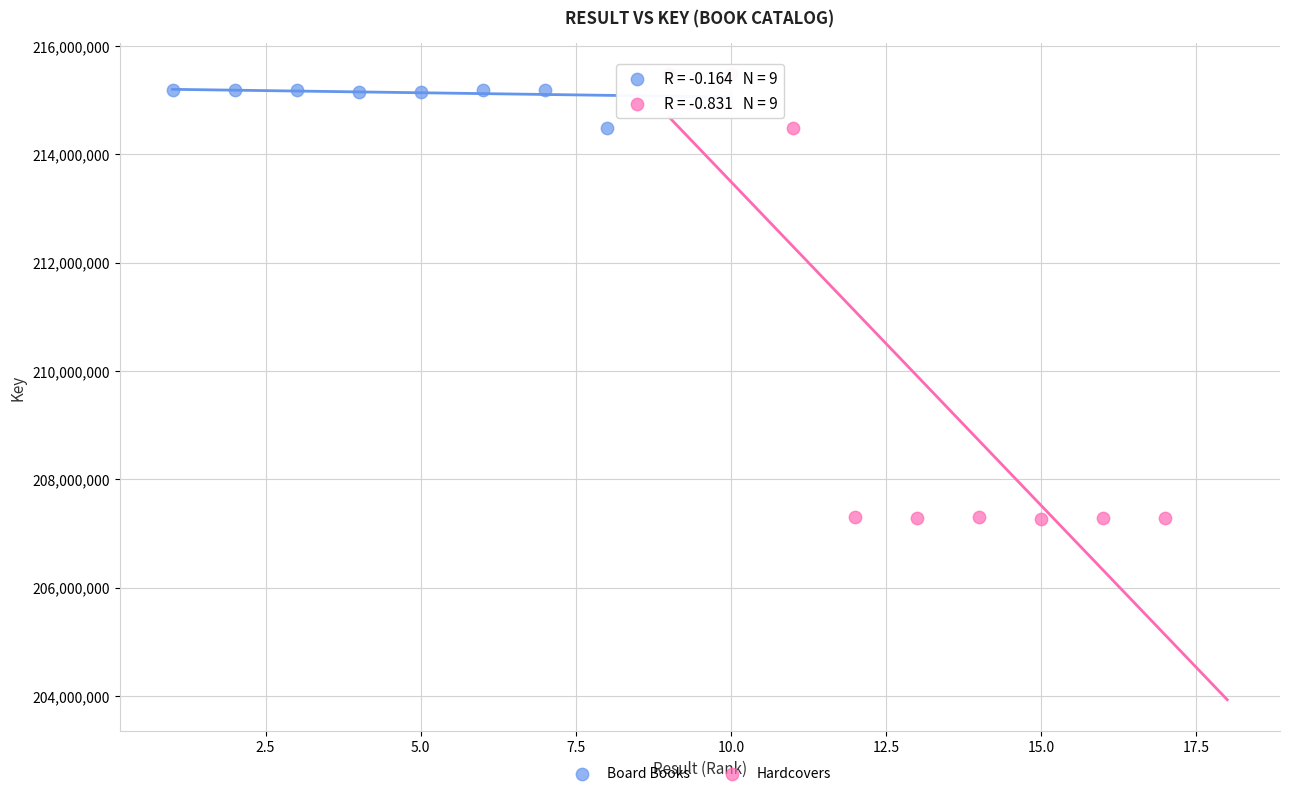

Which series contains the lowest Y value?

Hardcovers